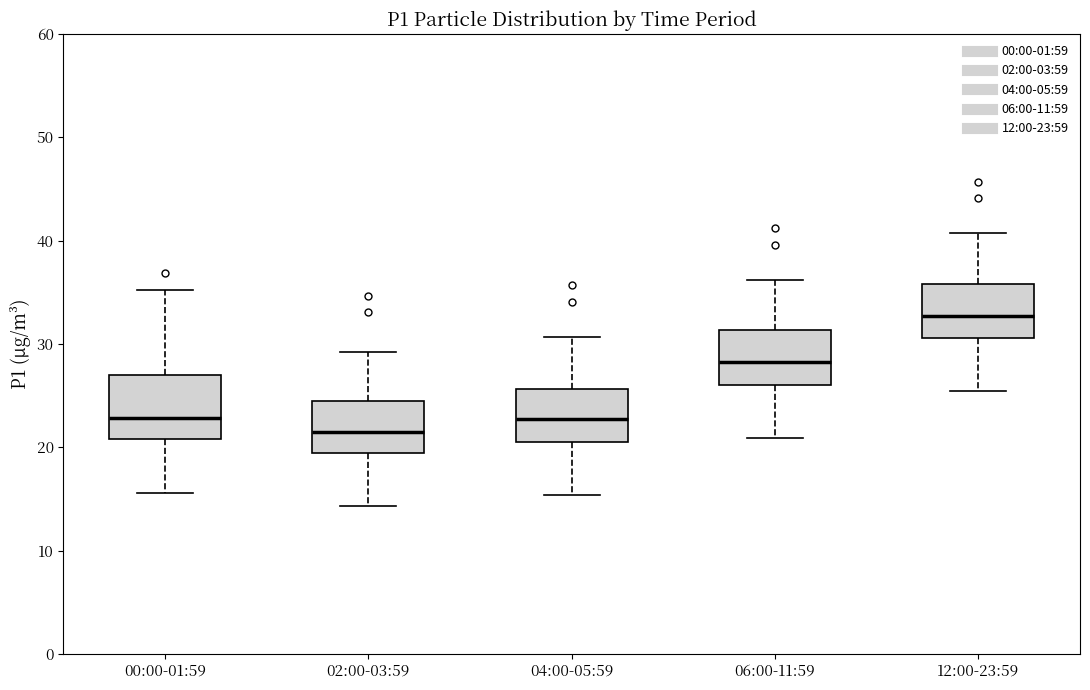

Which box has the lowest median line?

02:00-03:59